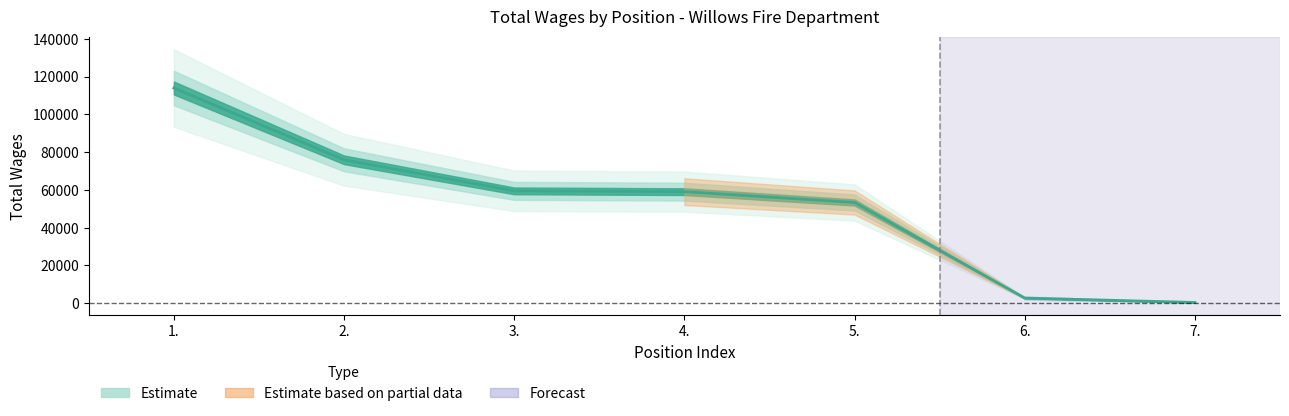

List the labels in order of value, largest first.

1., 2., 3., 4., 5., 6., 7.